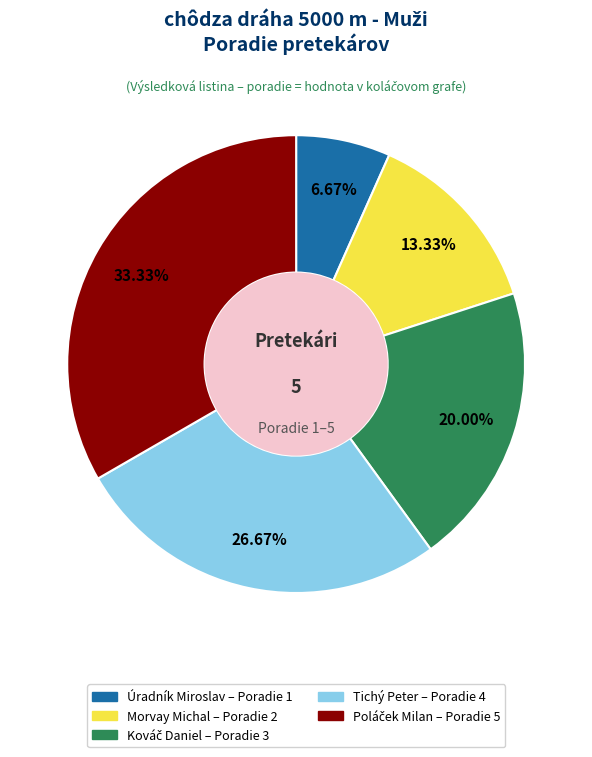

Which has a higher value, Morvay Michal or Úradník Miroslav?

Morvay Michal